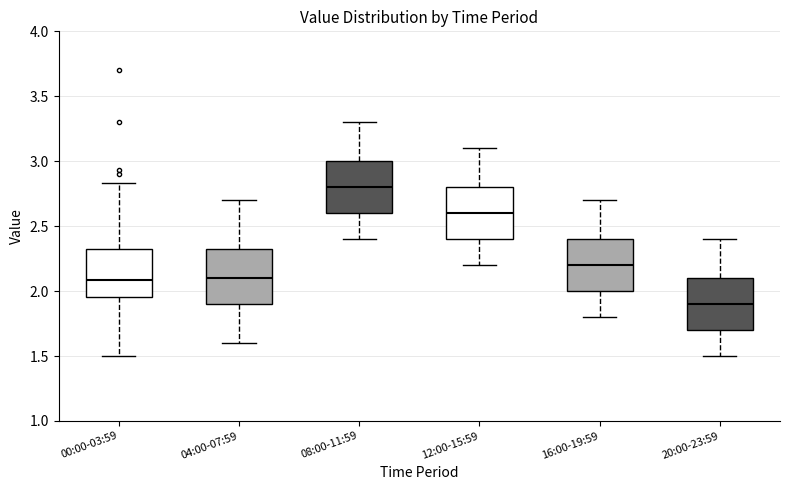

Where does the median line of the box for 00:00-03:59 sit on the y-axis? The values are not printed on the chart, so give them approximately, as read against the axis.

2.10